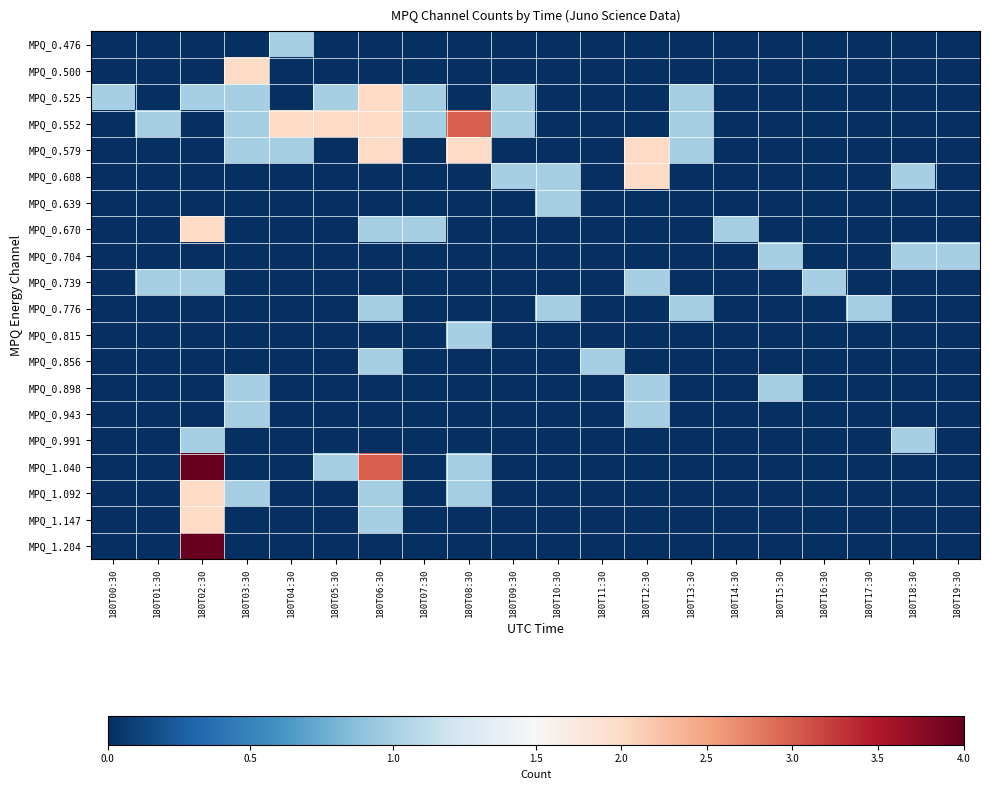

Between 180T06:30 and 180T19:30, which series saw the biggest shift?

MPQ_1.040